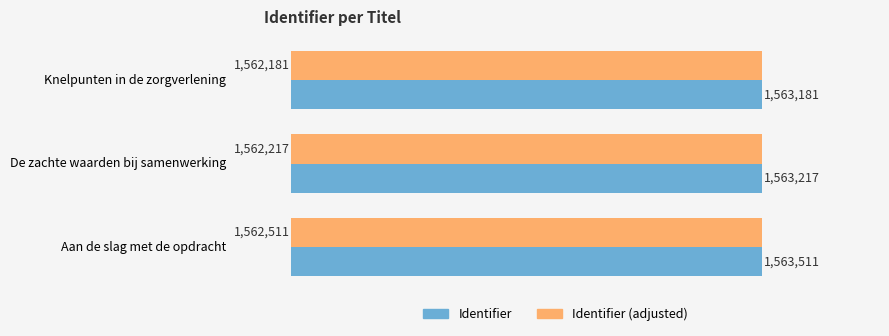

Rank the series by their average value, from highest to lowest.

Identifier, Identifier (adjusted)